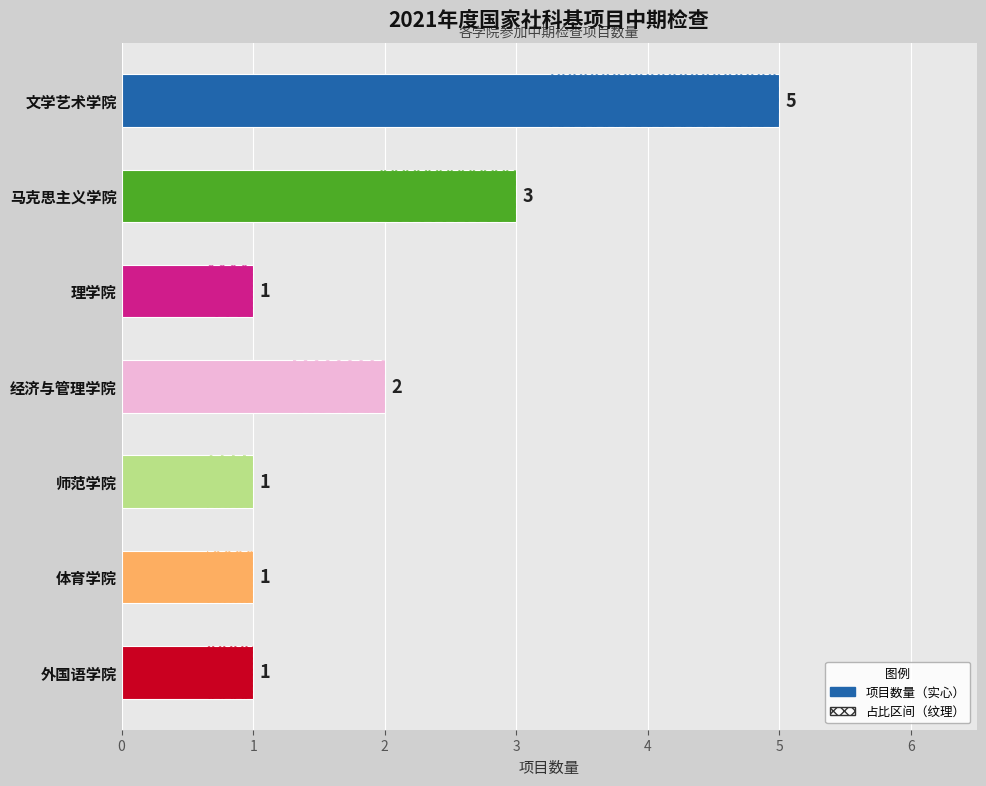

The value at 外国语学院 is 2. True or false?

False